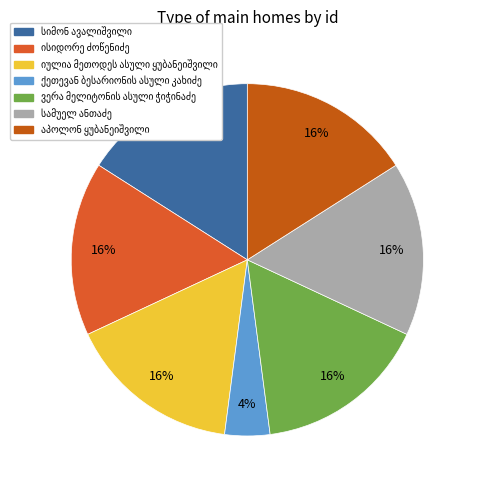

The აპოლონ ყუბანეიშვილი slice represents 25% of the pie. True or false?

False